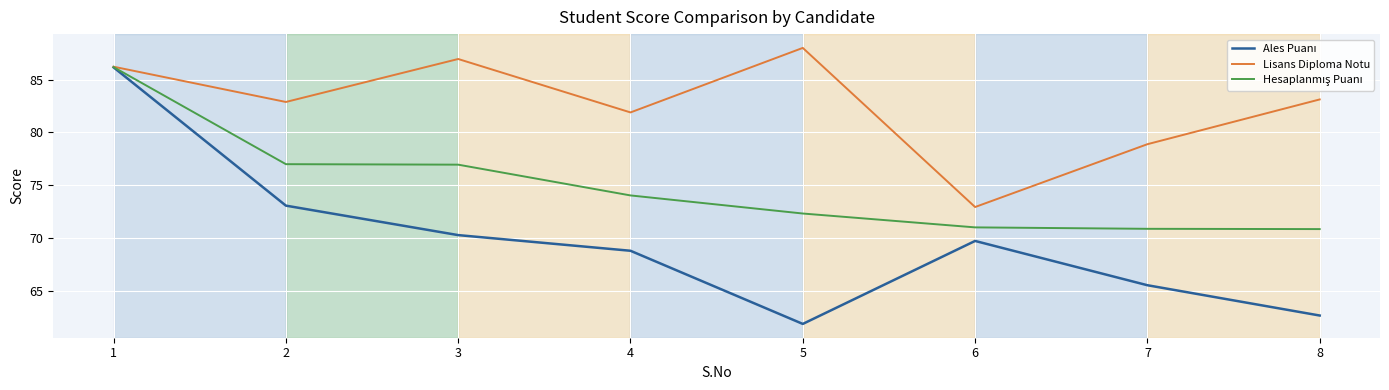

What is the average value of the Lisans Diploma Notu series?

82.6